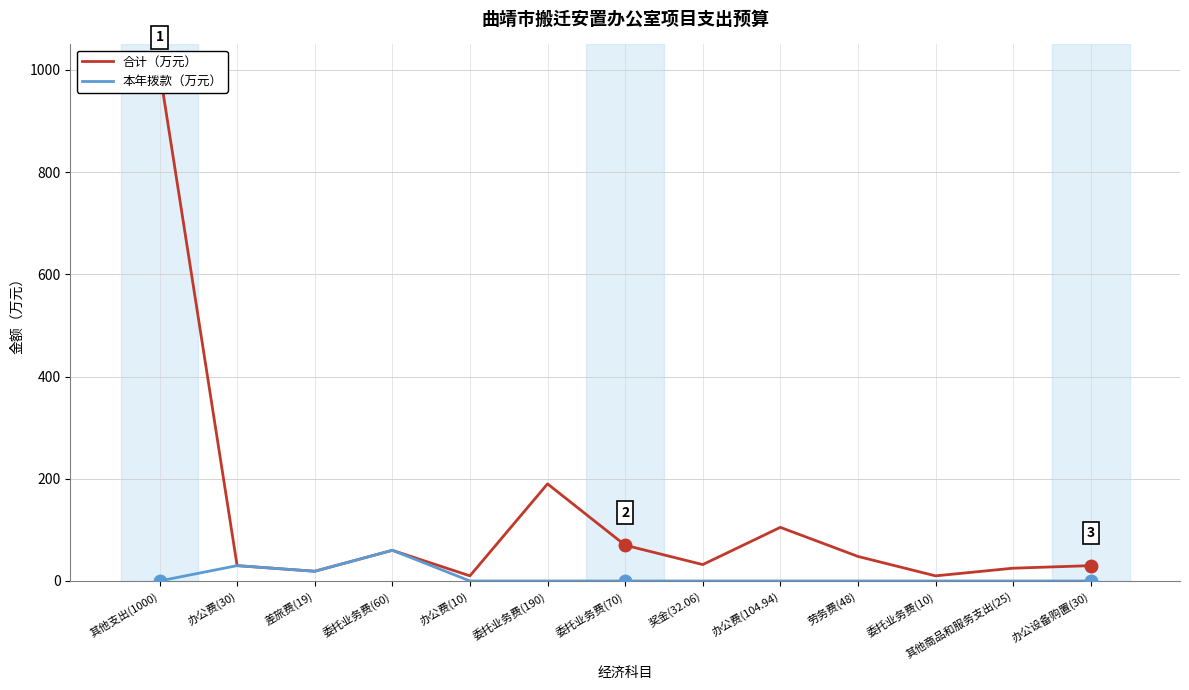

Which series has the widest spread of values?

合计（万元）